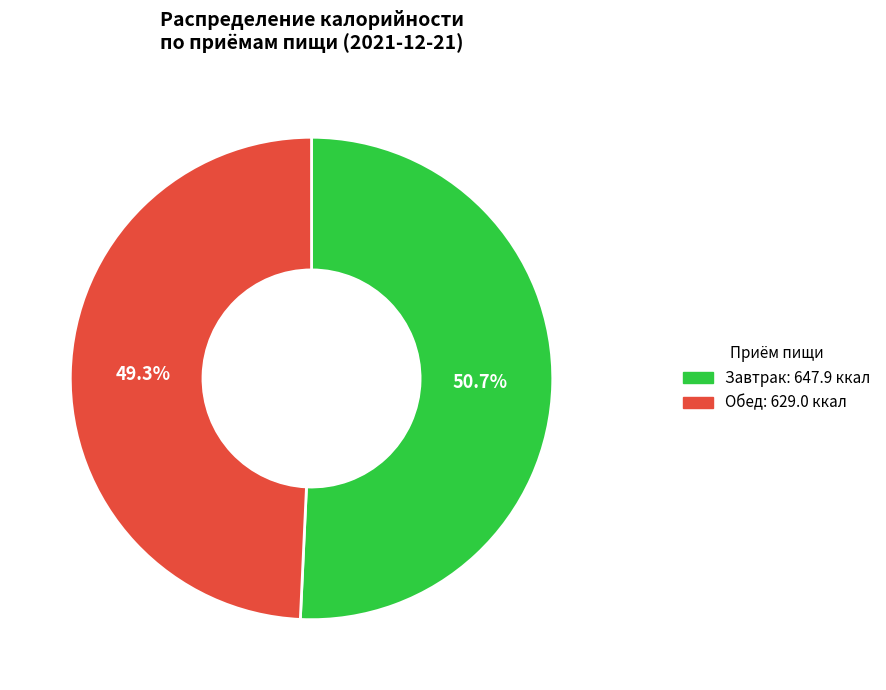

Does any single category account for the majority?

Yes